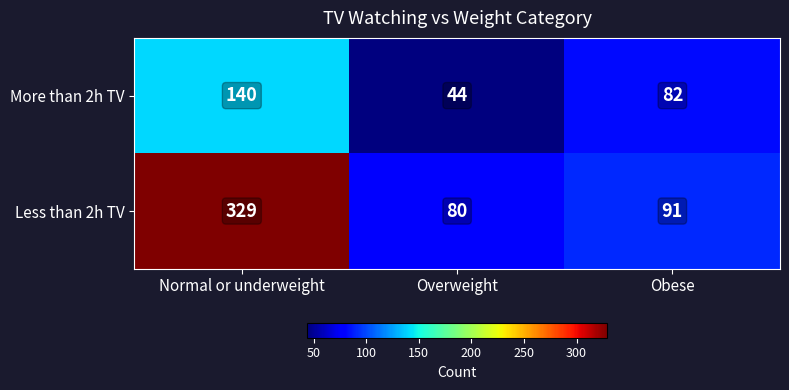

At which label is More than 2h TV closest to 92?

Obese